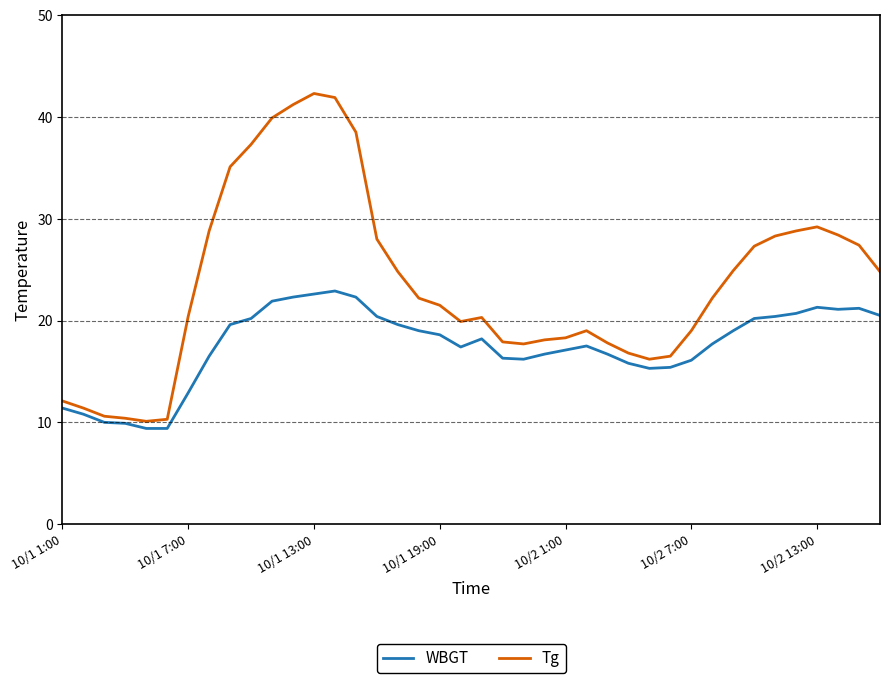

What is the lowest value of the WBGT series?

9.4